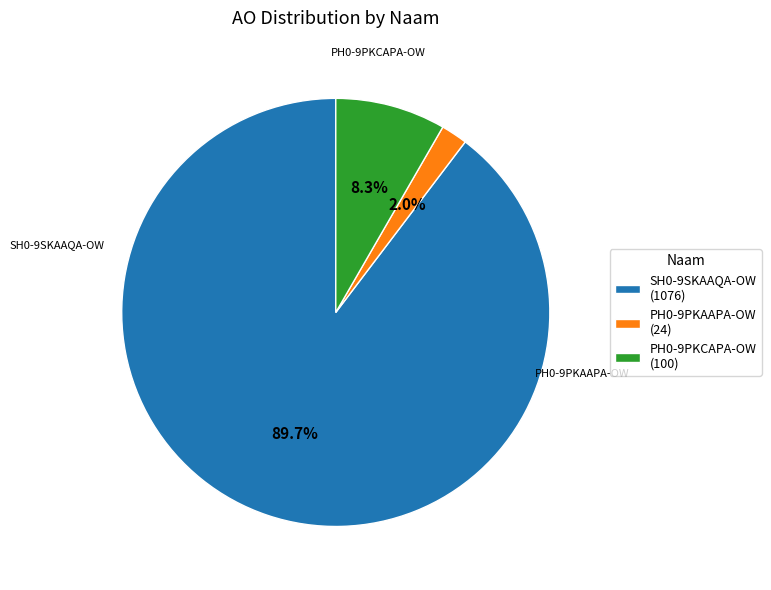

Which slice represents more than half of the pie?

SH0-9SKAAQA-OW